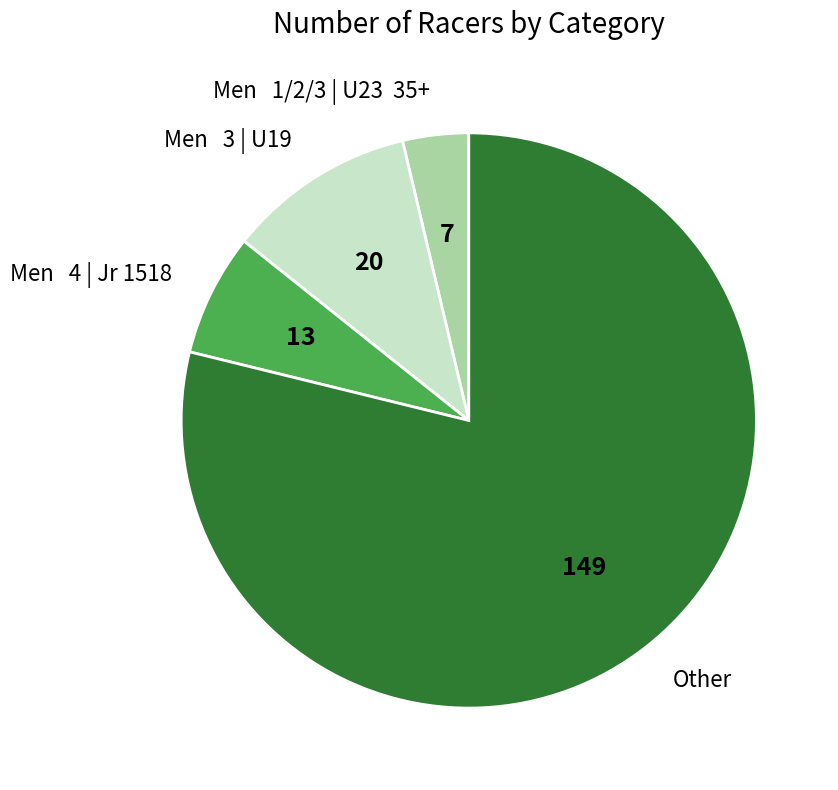

What is the ratio of the value at Other to the value at Men 1/2/3 | U23 35+?

21.3